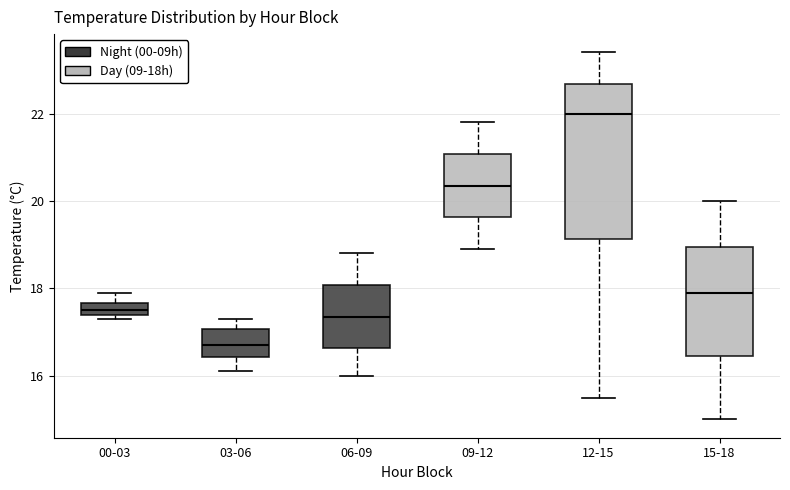

Where does the upper whisker of the box for 03-06 end on the y-axis? The values are not printed on the chart, so give them approximately, as read against the axis.

17.4